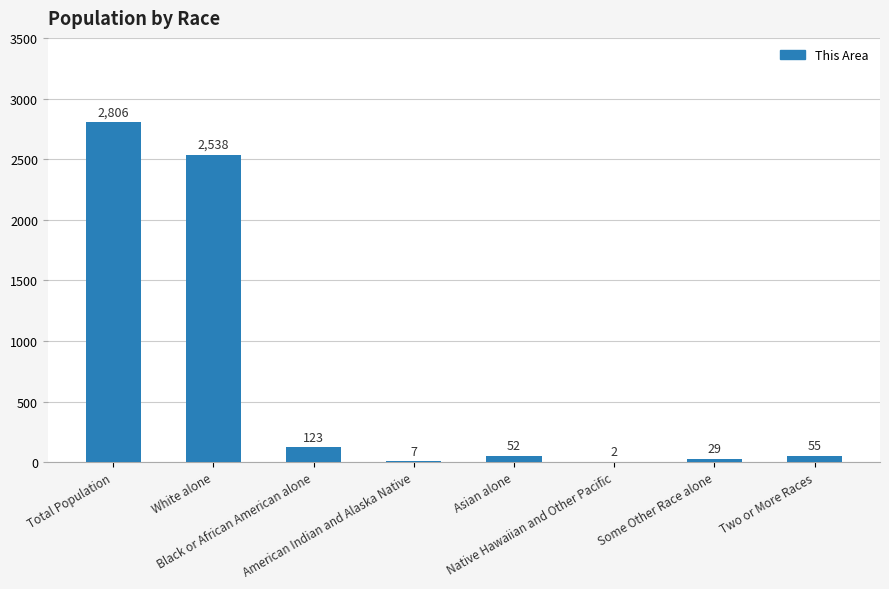

What is the difference between the values at Total Population and American Indian and Alaska Native?

2799